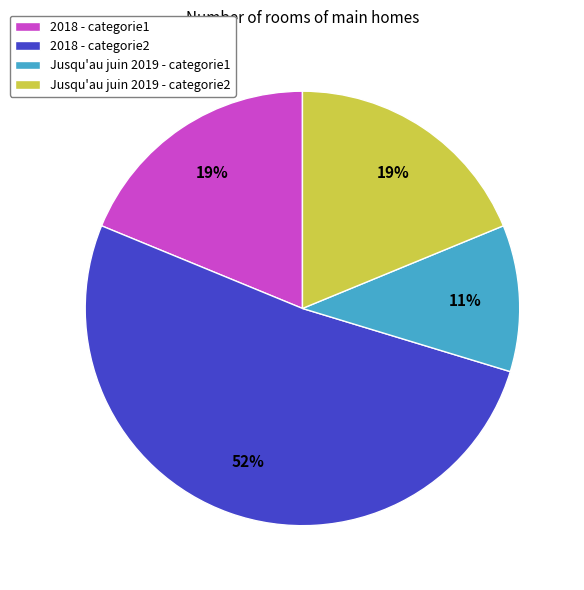

True or false: 2018 - categorie2 accounts for 52% of the total.

True